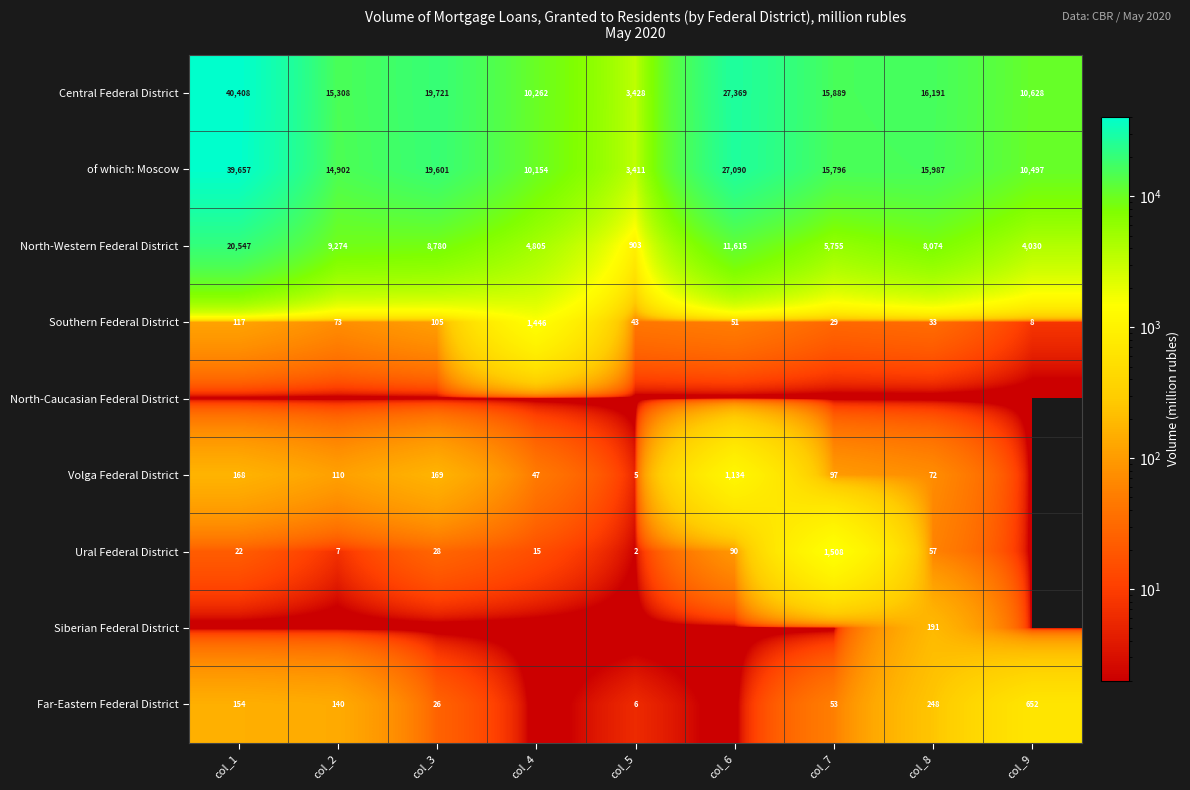

What is the spread (max minus min) of values at col_6?

27369